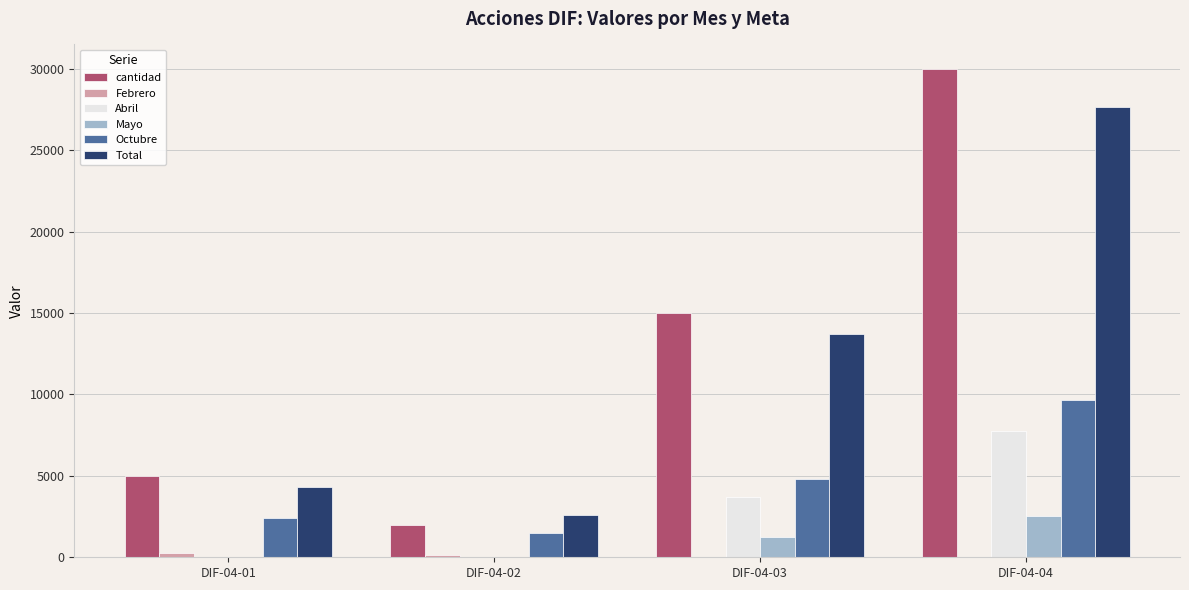

How many series are shown in this chart?

6